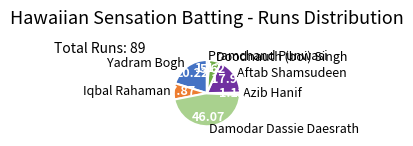

Does Azib Hanif account for over 50% of the chart?

No